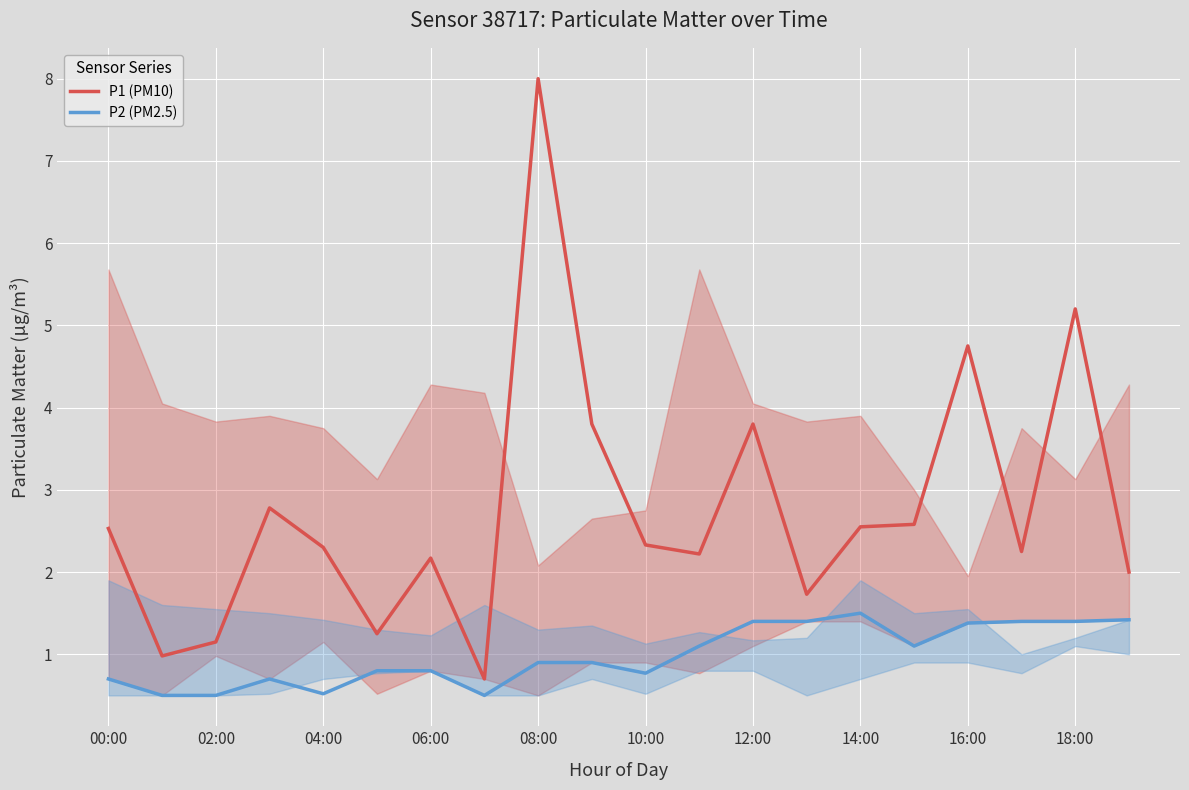

Rank the series at 06:00 from lowest to highest value.

P2 (PM2.5), P1 (PM10)